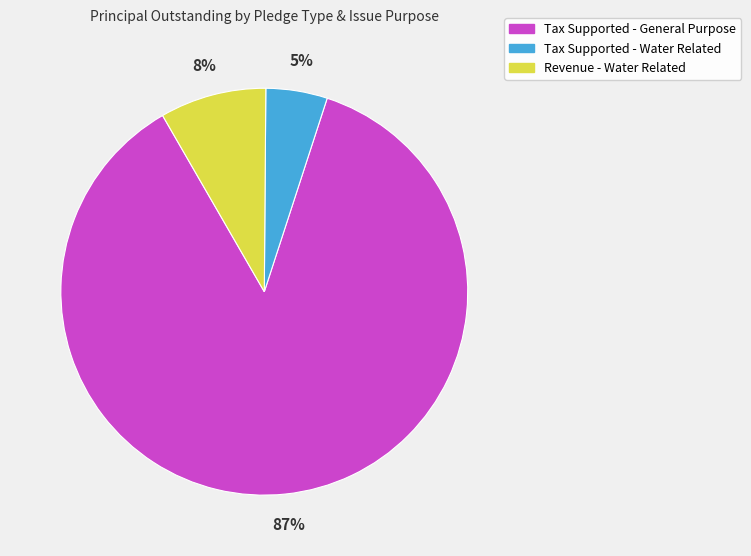

Combined, do Tax Supported - Water Related and Tax Supported - General Purpose account for over 50%?

Yes